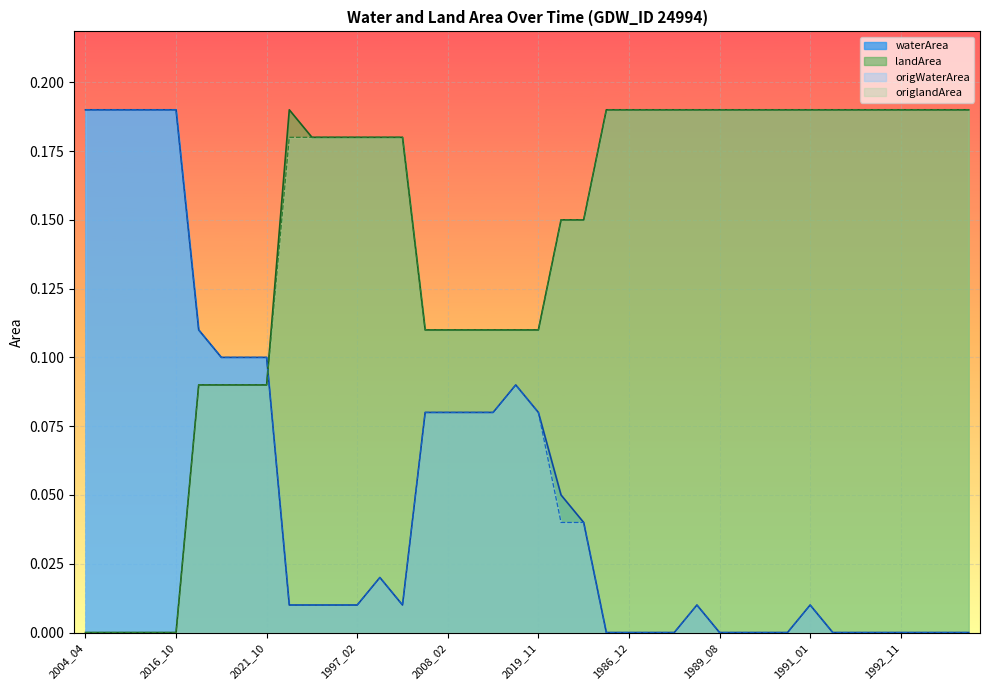

How many lines are shown in the chart?

4